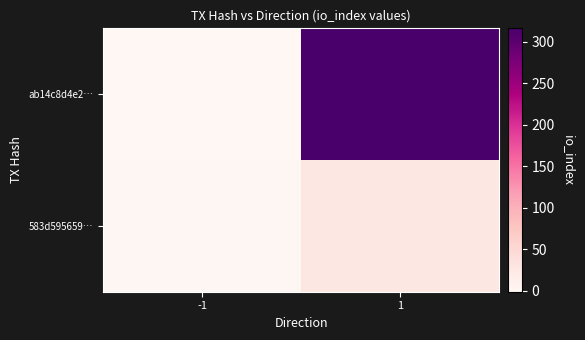

Rank the series at 1 from lowest to highest value.

583d595659…, ab14c8d4e2…